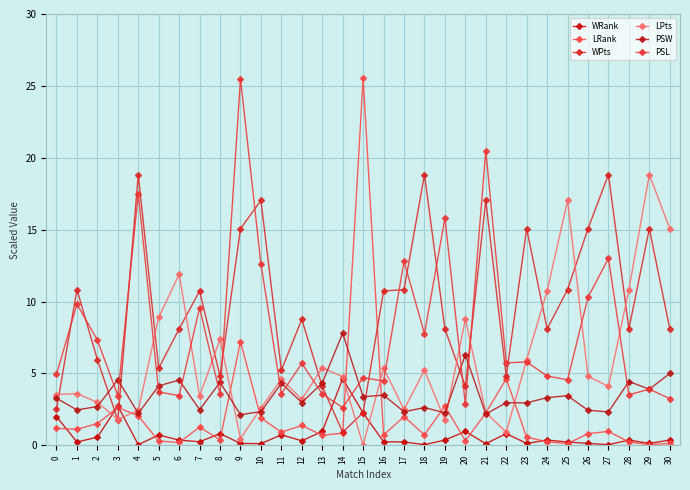

Reading left to right, transcribe all the data shown in this chart.

WRank: 0=2.0	1=0.2	2=0.6	3=2.7	4=0.1	5=0.7	6=0.4	7=0.2	8=0.8	9=0.1	10=0.1	11=0.7	12=0.3	13=1.0	14=4.6	15=2.2	16=0.2	17=0.2	18=0.1	19=0.4	20=1.0	21=0.1	22=0.8	23=0.1	24=0.4	25=0.2	26=0.1	27=0.1	28=0.4	29=0.1	30=0.4
LRank: 0=1.2	1=1.1	2=1.5	3=2.6	4=2.0	5=0.3	6=0.2	7=1.3	8=0.4	9=7.2	10=1.9	11=0.9	12=1.4	13=0.7	14=0.8	15=25.6	16=0.7	17=2.0	18=0.7	19=2.7	20=0.3	21=2.2	22=4.6	23=0.6	24=0.2	25=0.1	26=0.8	27=1.0	28=0.2	29=0.1	30=0.1
WPts: 0=2.5	1=10.8	2=6.0	3=1.8	4=18.8	5=5.4	6=8.1	7=10.7	8=4.8	9=15.1	10=17.0	11=5.2	12=8.8	13=4.1	14=0.9	15=2.3	16=10.7	17=10.8	18=18.8	19=8.1	20=4.1	21=17.0	22=4.8	23=15.1	24=8.1	25=10.8	26=15.1	27=18.8	28=8.1	29=15.1	30=8.1
LPts: 0=3.5	1=3.6	2=3.0	3=1.8	4=2.4	5=8.9	6=11.9	7=3.4	8=7.4	9=0.5	10=2.6	11=4.6	12=3.2	13=5.4	14=4.8	15=0.0	16=5.4	17=2.5	18=5.2	19=1.8	20=8.8	21=2.3	22=0.9	23=6.0	24=10.7	25=17.0	26=4.8	27=4.1	28=10.8	29=18.8	30=15.1
PSW: 0=3.3	1=2.5	2=2.7	3=4.6	4=2.2	5=4.1	6=4.5	7=2.5	8=4.4	9=2.1	10=2.3	11=4.3	12=3.0	13=4.3	14=7.8	15=3.4	16=3.5	17=2.3	18=2.6	19=2.3	20=6.3	21=2.2	22=3.0	23=3.0	24=3.3	25=3.5	26=2.4	27=2.3	28=4.4	29=3.9	30=5.0
PSL: 0=4.9	1=9.8	2=7.3	3=3.5	4=17.5	5=3.7	6=3.5	7=9.6	8=3.5	9=25.5	10=12.6	11=3.6	12=5.7	13=3.6	14=2.6	15=4.7	16=4.5	17=12.8	18=7.8	19=15.8	20=2.9	21=20.5	22=5.7	23=5.8	24=4.8	25=4.6	26=10.3	27=13.0	28=3.5	29=3.9	30=3.2